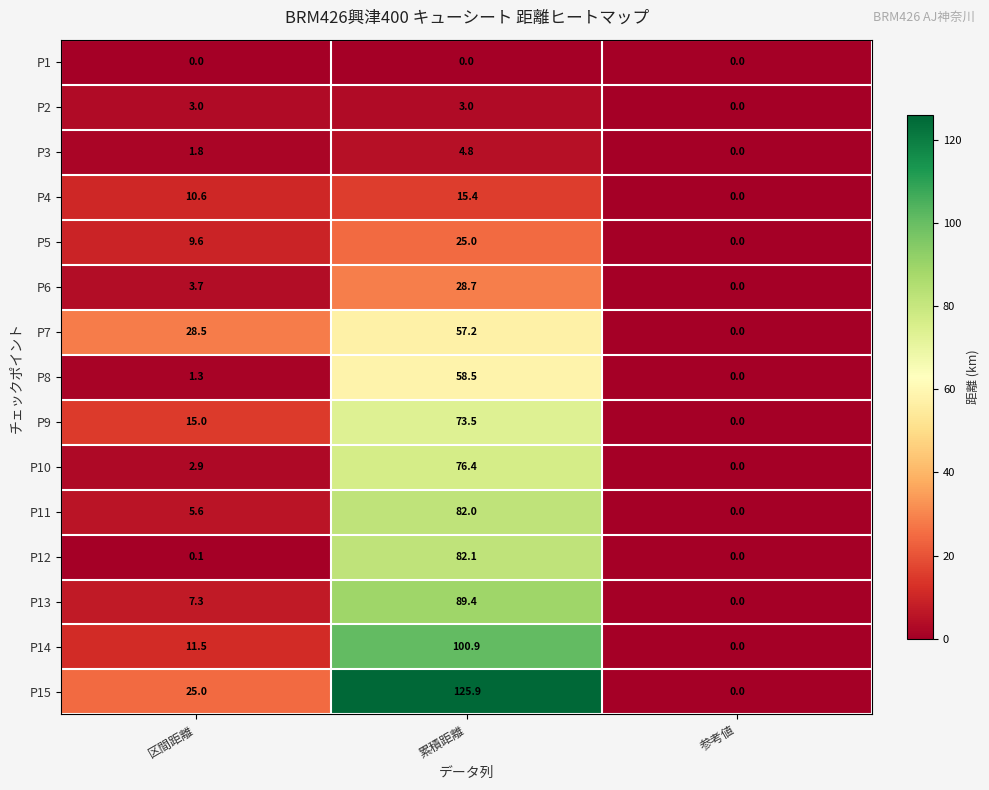

What is the spread (max minus min) of values at 累積距離?

125.9